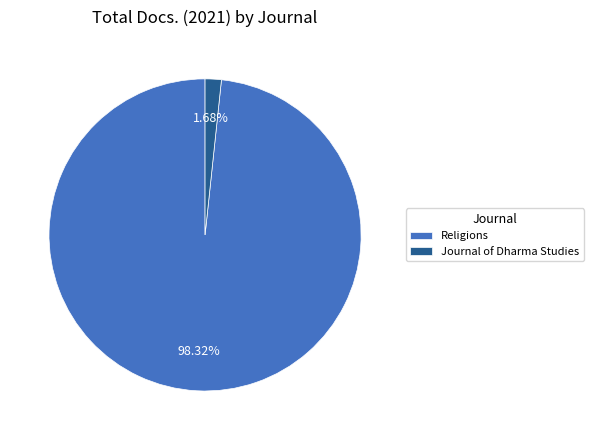

Do Religions and Journal of Dharma Studies together represent more than half of the pie?

Yes